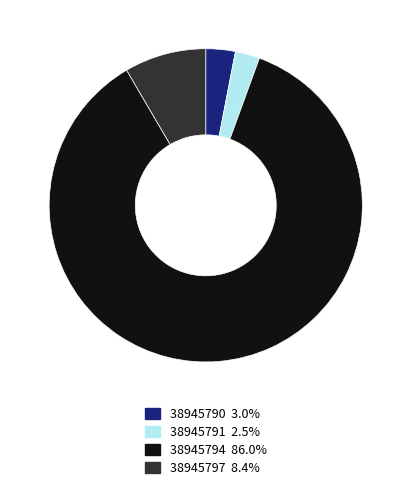

Is the sum of 38945797 and 38945790 greater than half?

No